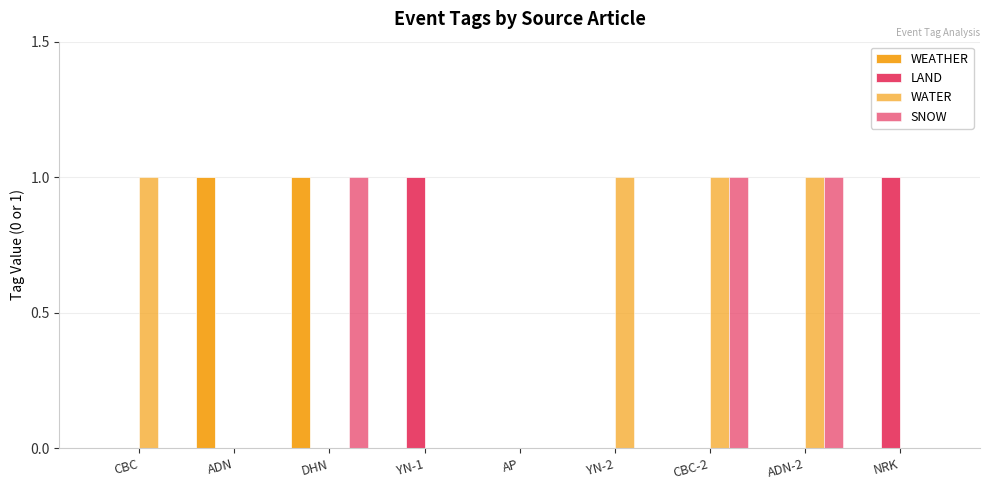

Between DHN and YN-2, which series saw the biggest shift?

WEATHER